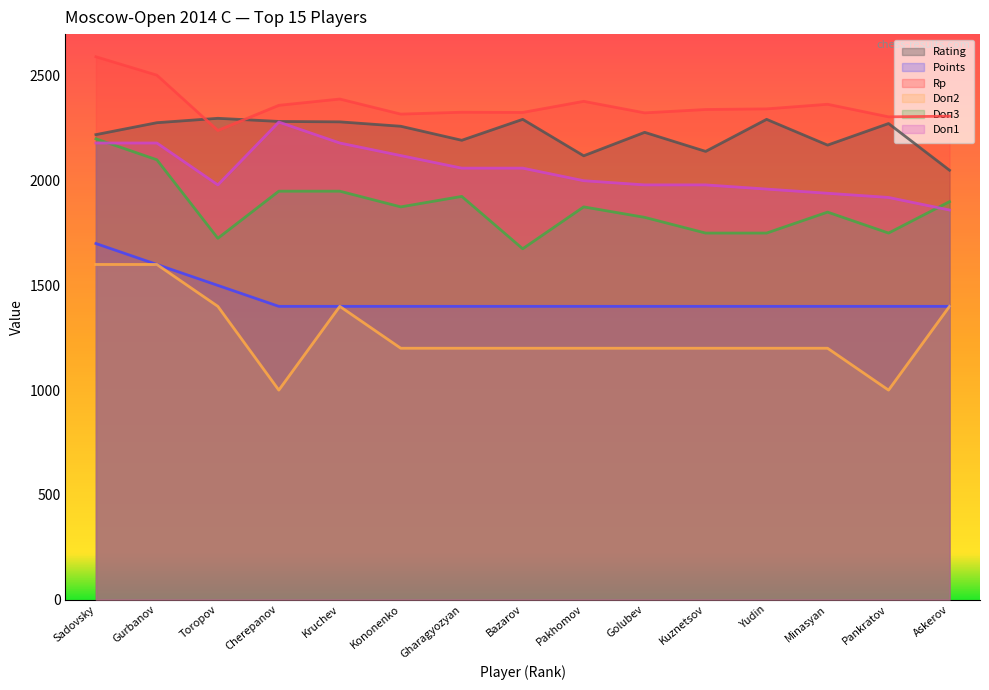

How many categories are shown in the chart?

15